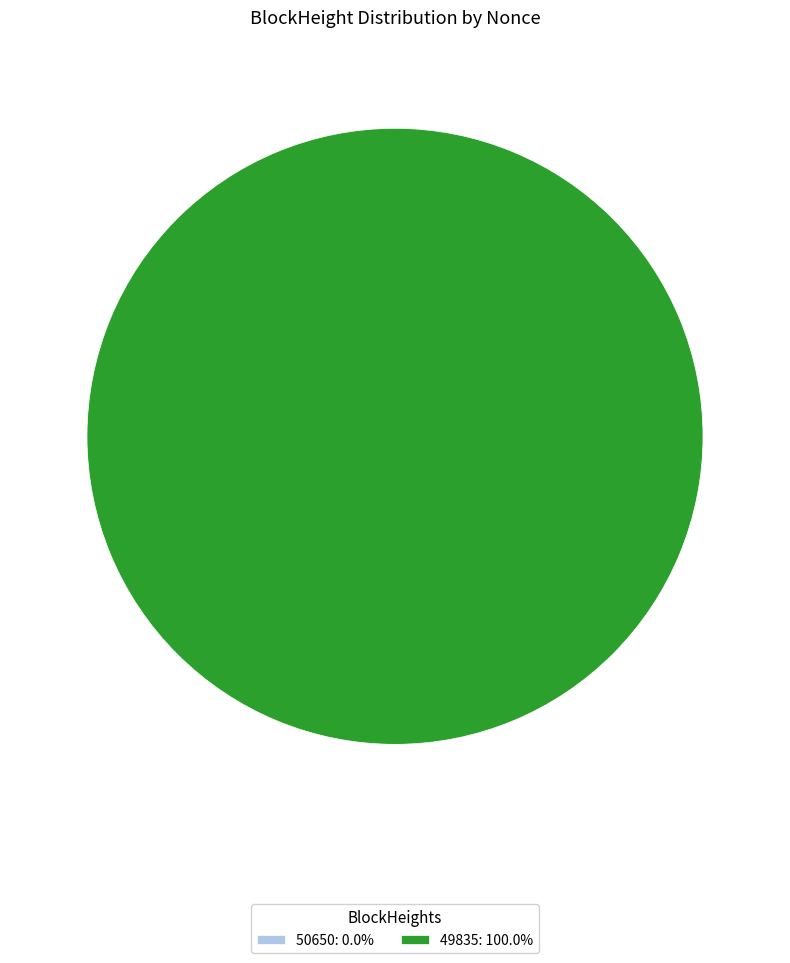

Is 49835 the majority of the pie?

Yes